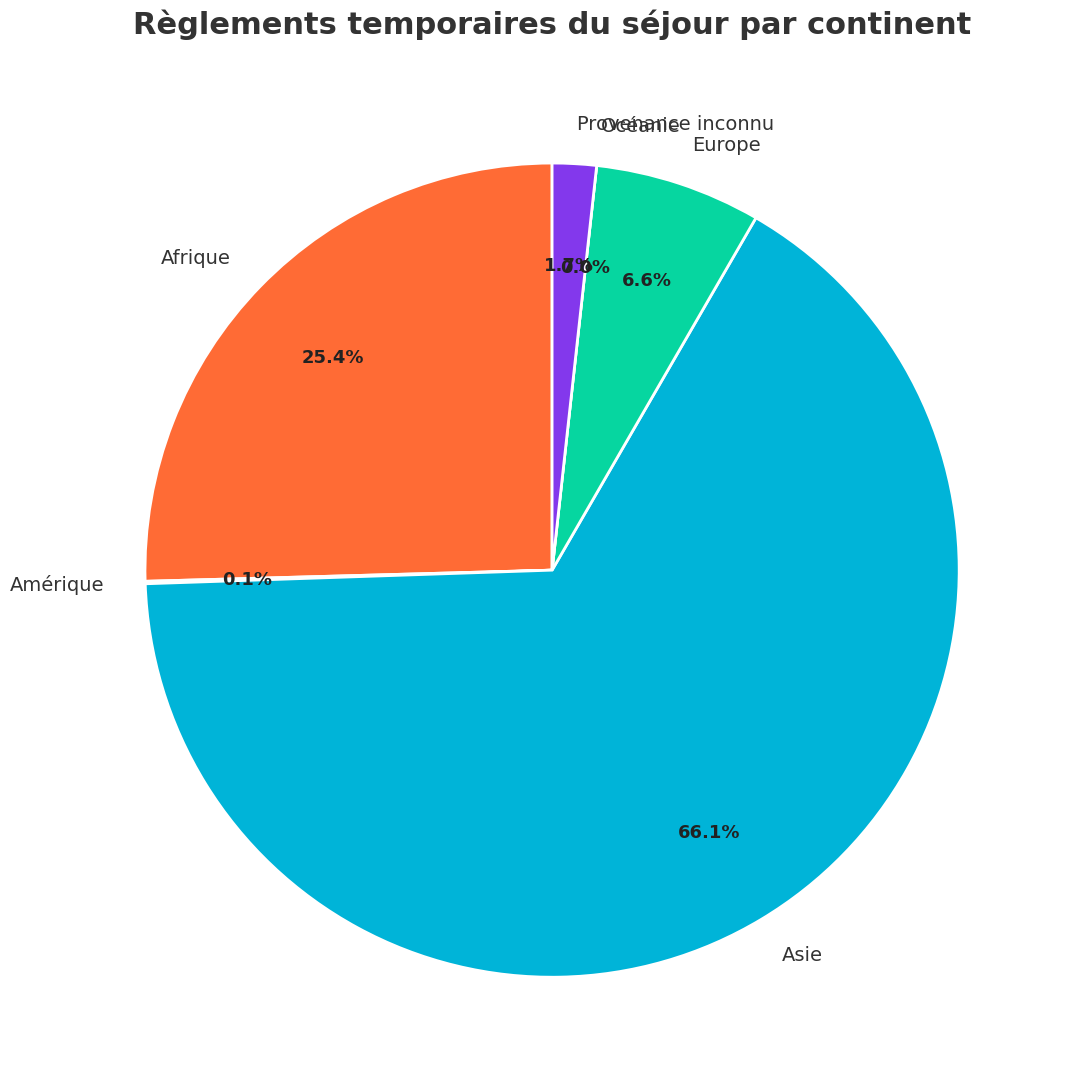

To the nearest percent, what portion does Provenance inconnu represent?

2%